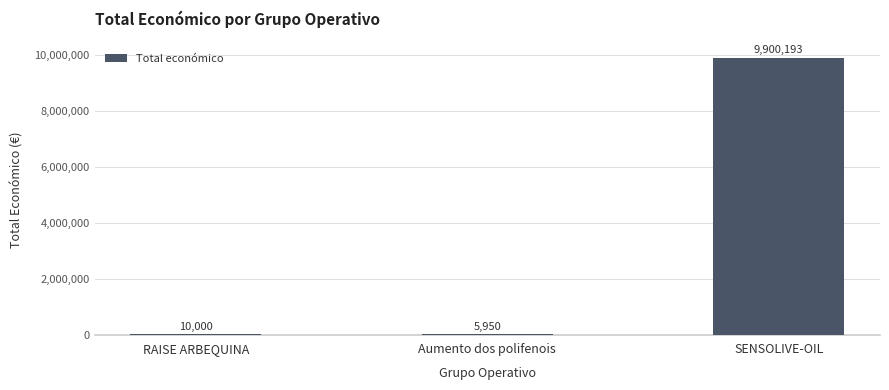

Are the bars grouped side by side (vs. stacked)?

No